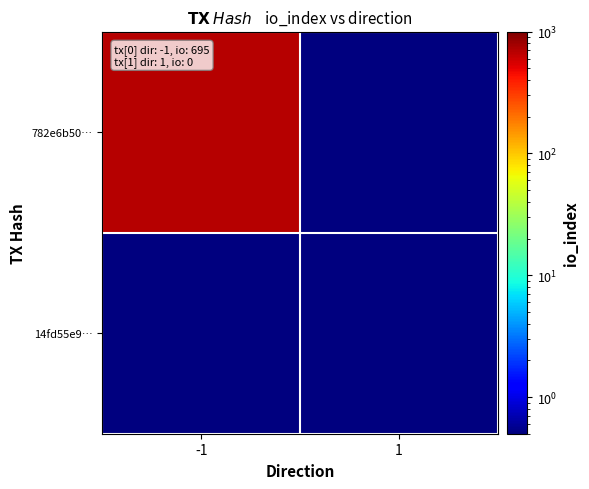

Between -1 and 1, which series saw the biggest shift?

782e6b50…